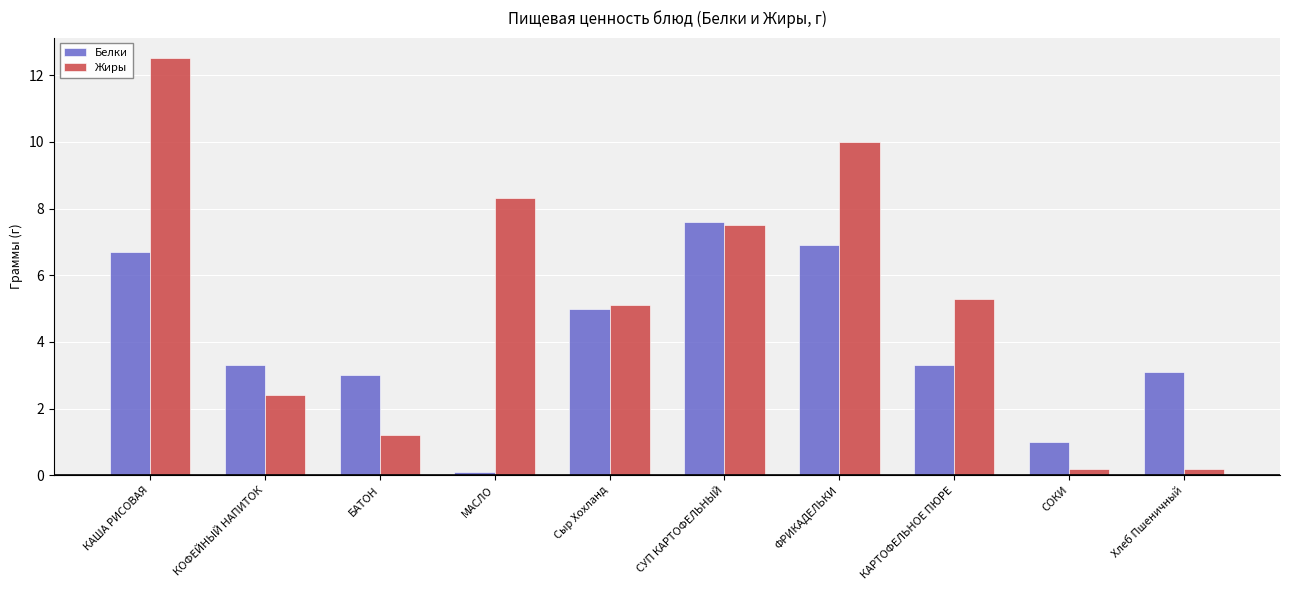

What is the difference between the second highest and second lowest values in the Белки series?

5.9